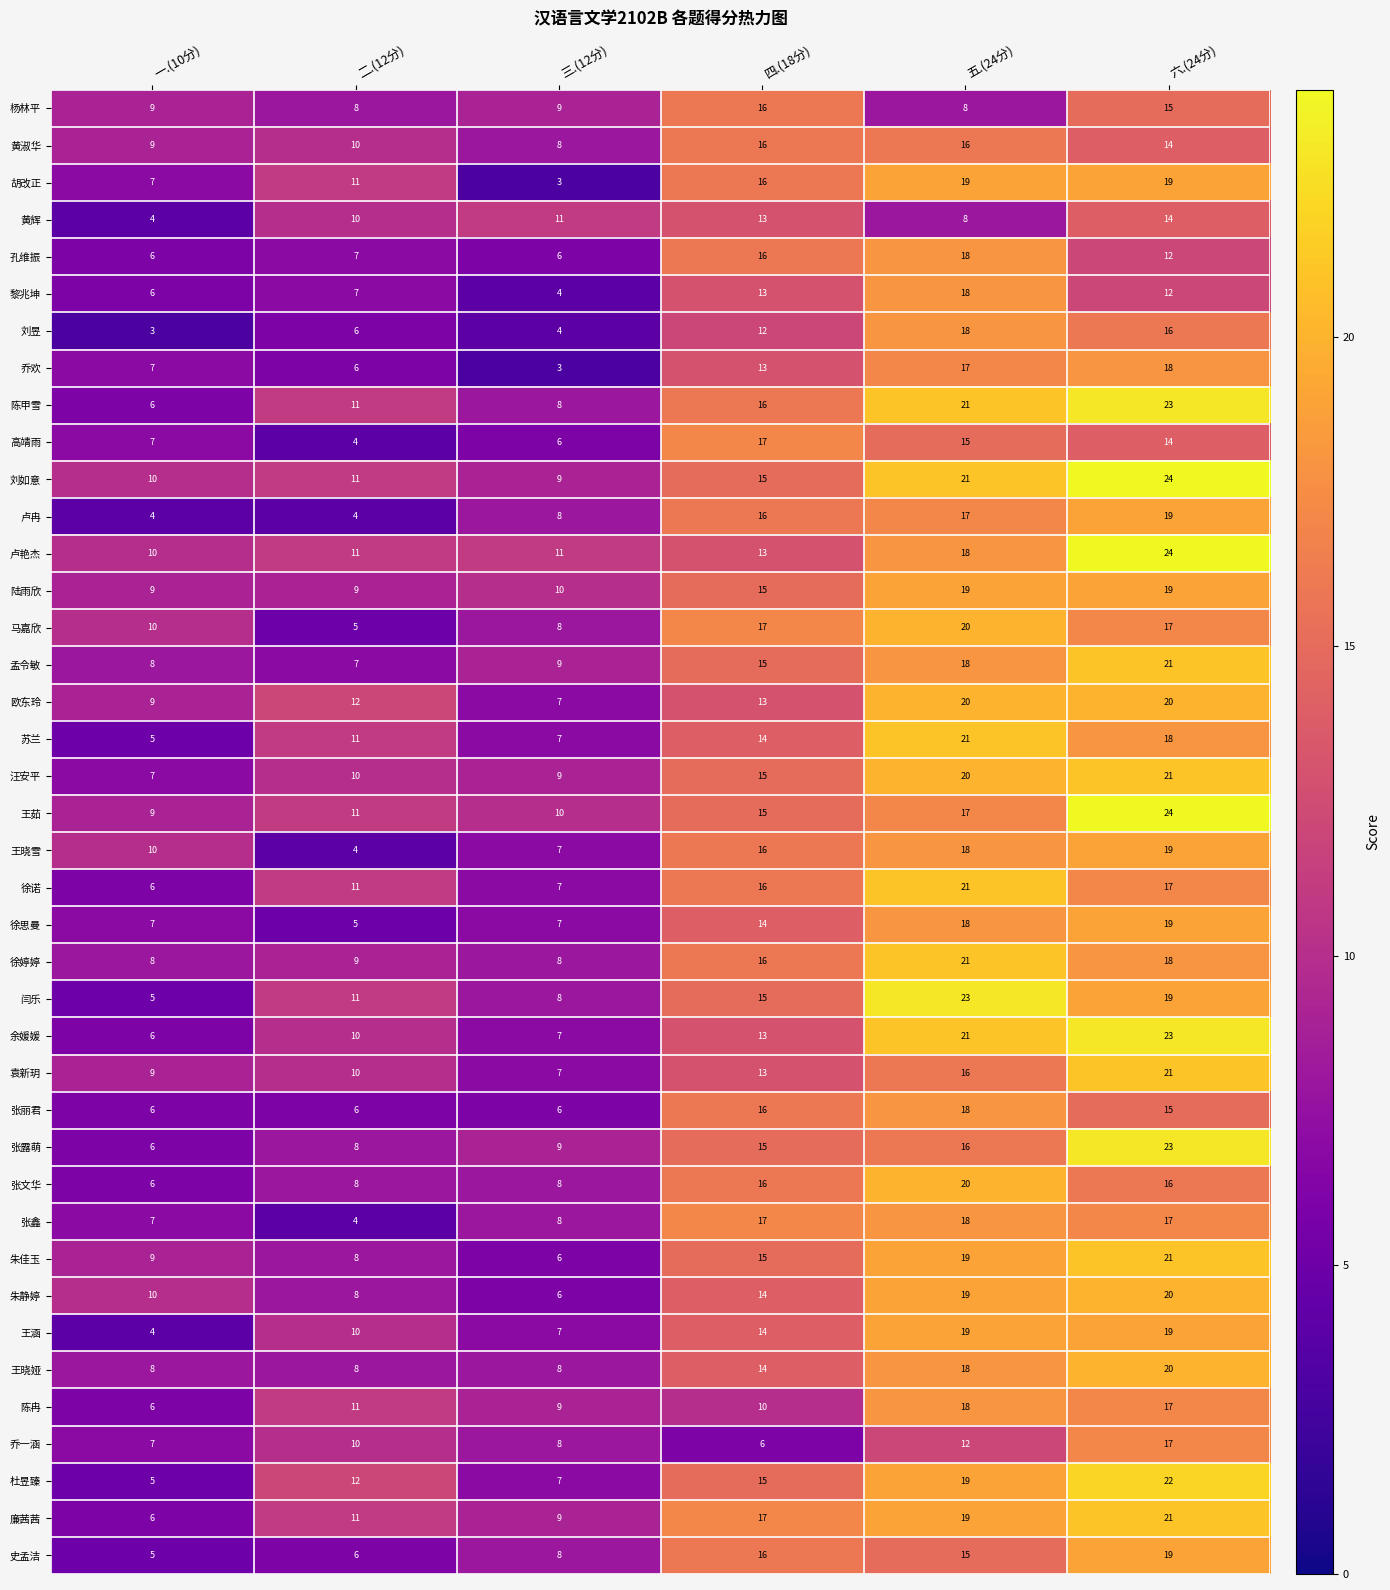

The 余媛媛 series shows 4 at 三.(12分). True or false?

False